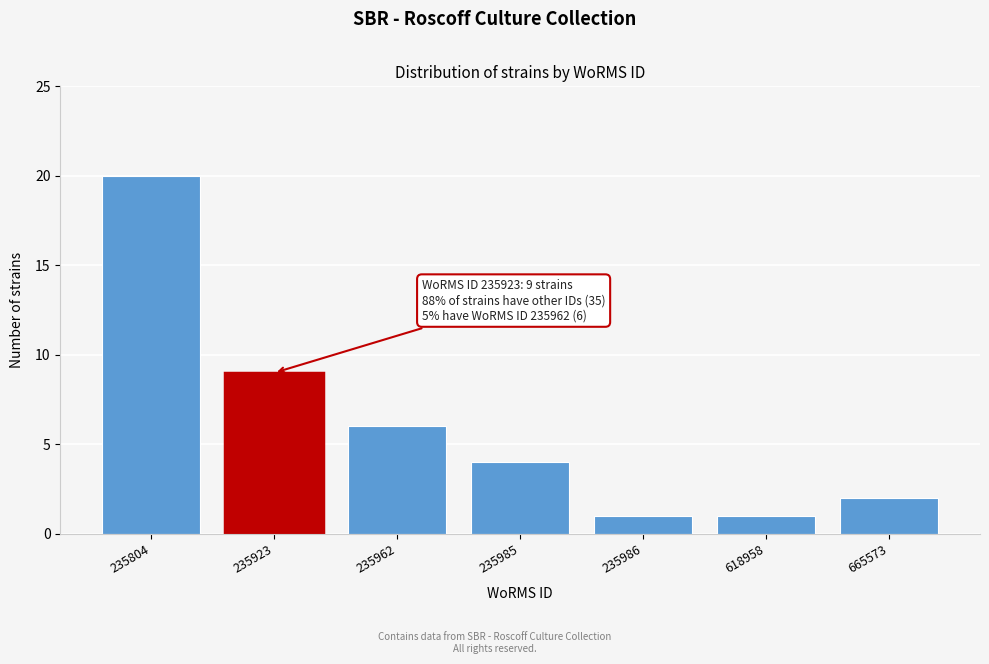

Reading right to left, what are all the values shown in this chart?

2	1	1	4	6	9	20